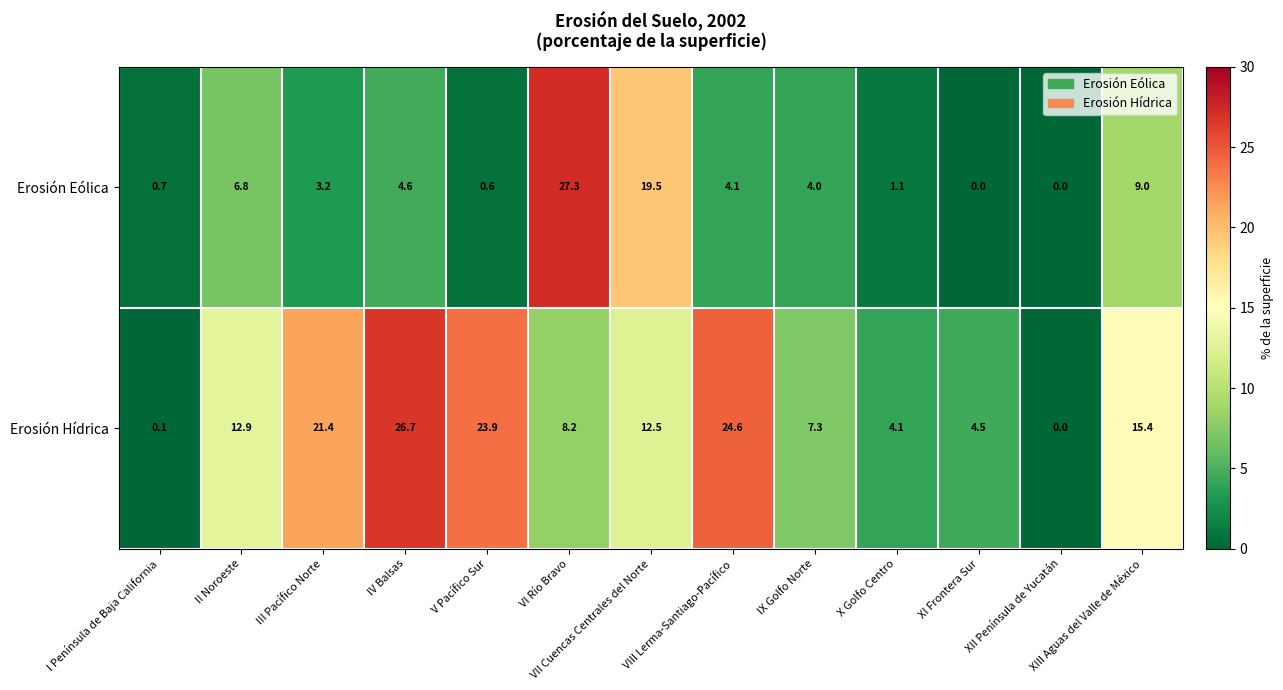

Is it true that Erosión Hídrica equals 26.7 at IV Balsas?

True